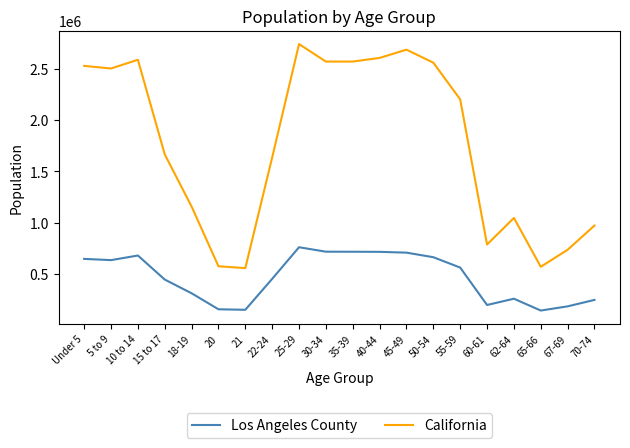

Where does the California series first go above 2204296?

Under 5